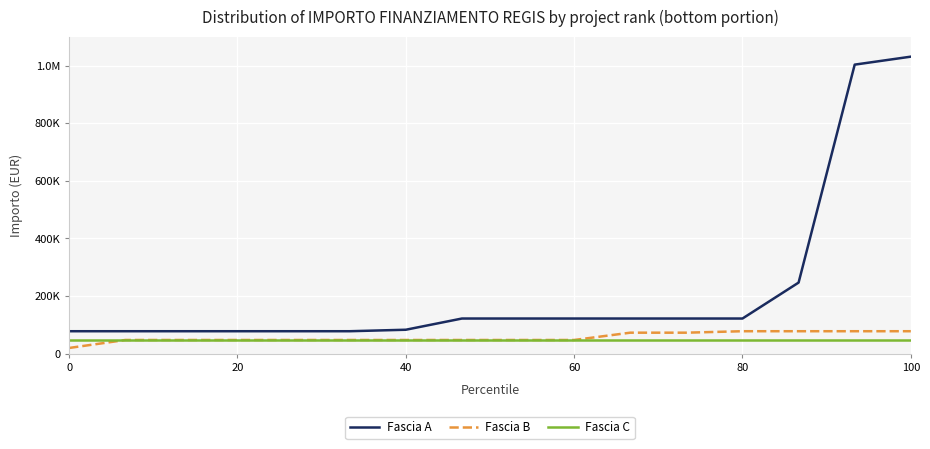

What is the lowest value of the Fascia B series?

19752